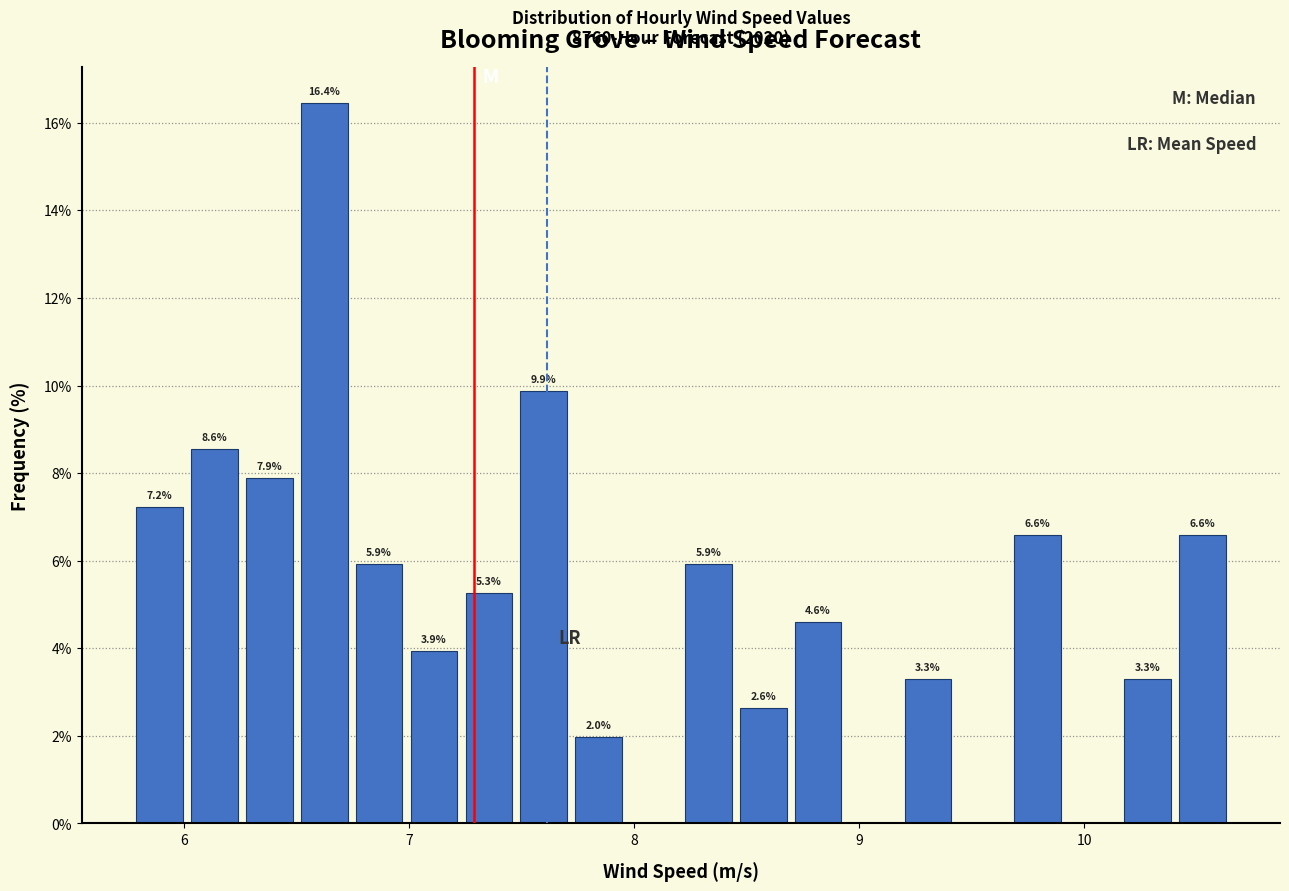

Around what value on the x-axis is the tallest bar? Give the approximate position of its centre, as read against the axis.

6.6